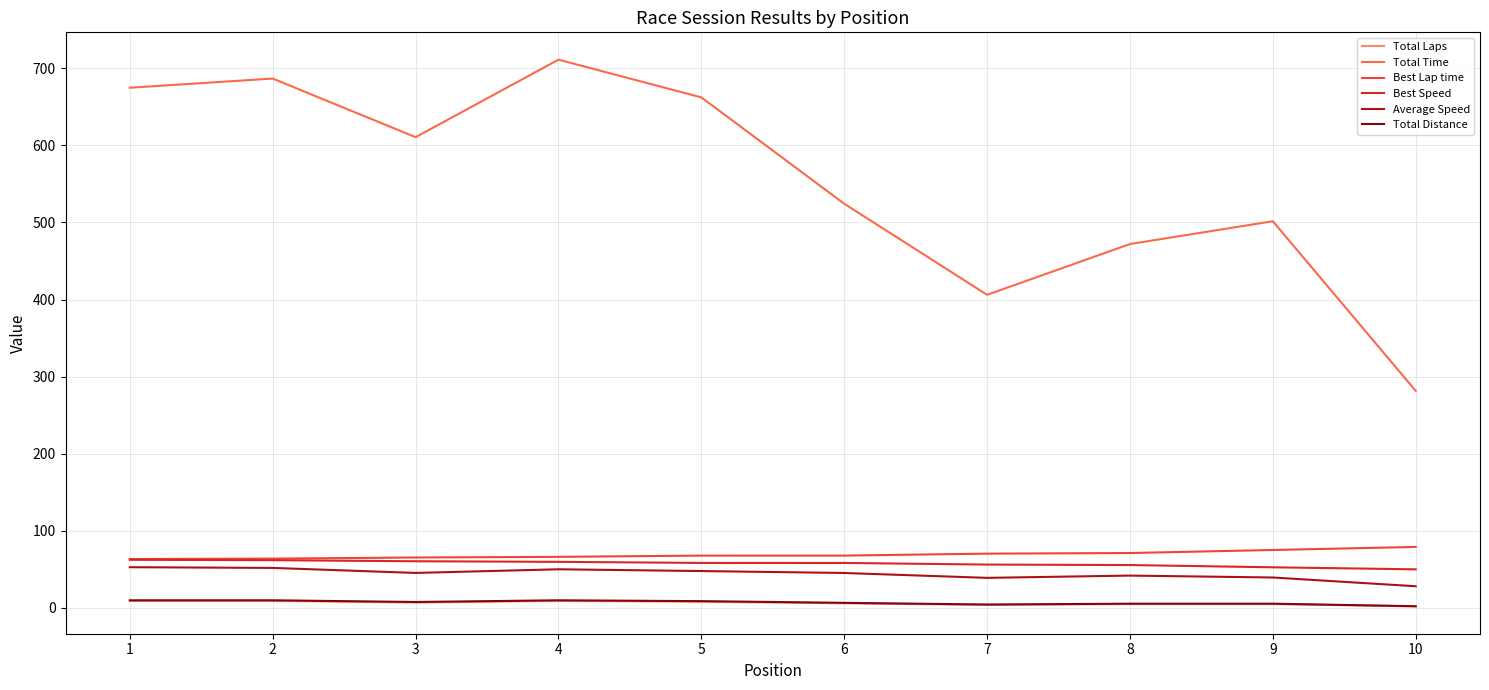

Which series has the widest spread of values?

Total Time